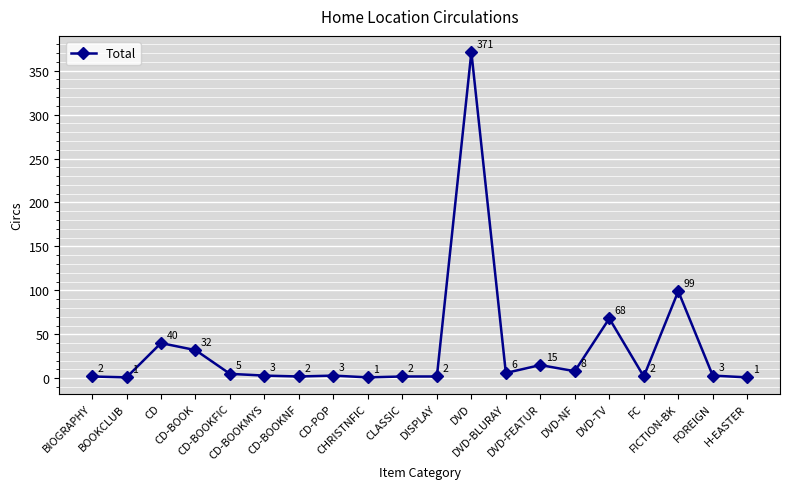

What is the sum of all values?

666